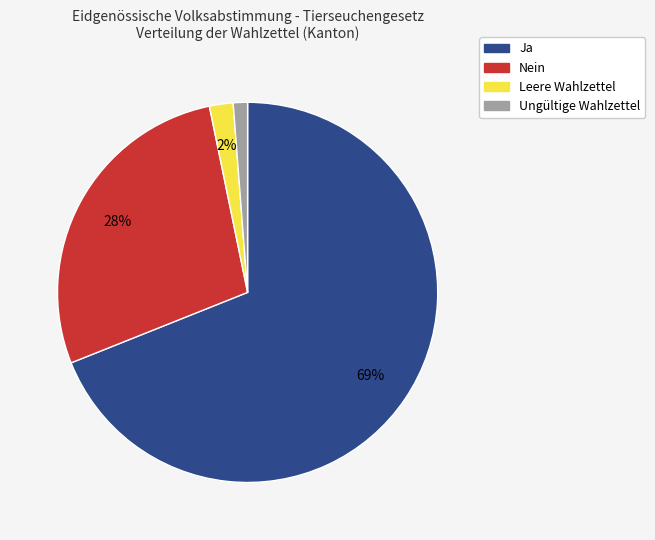

Do Nein and Leere Wahlzettel together represent more than half of the pie?

No